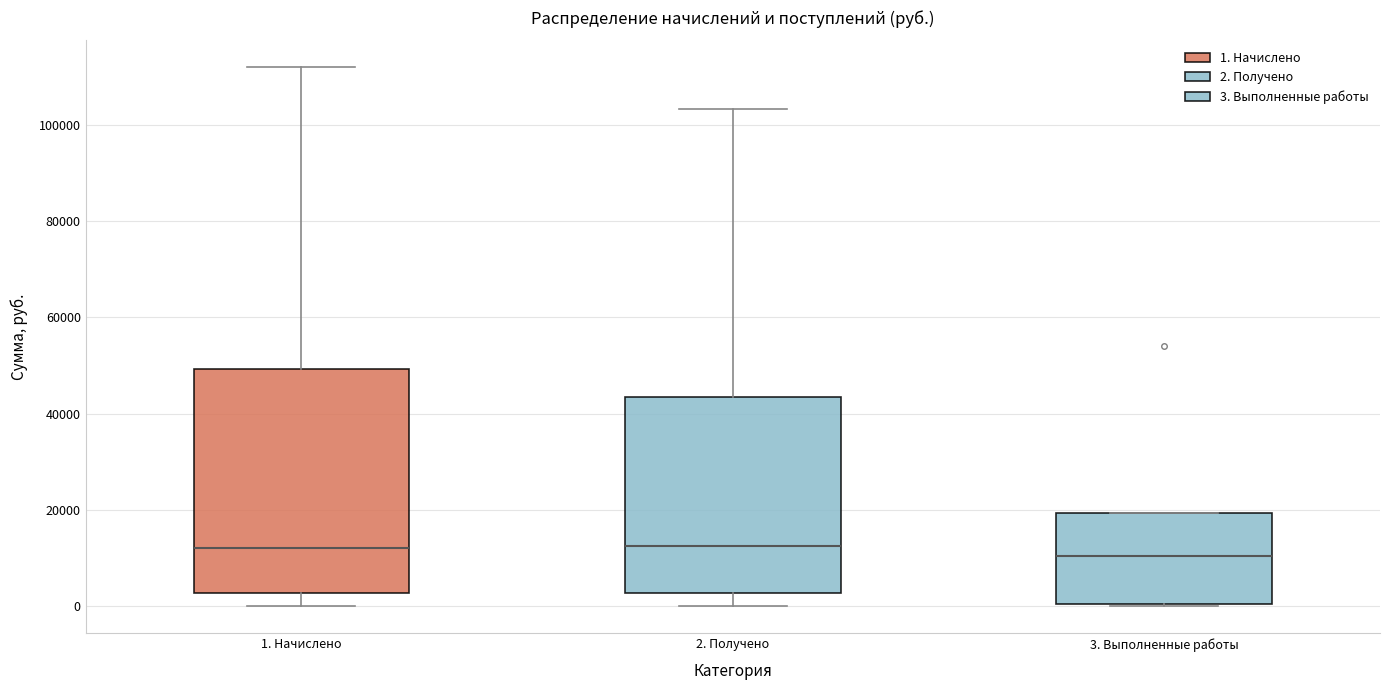

Comparing the boxes themselves (not the whiskers), which one is the tallest?

1. Начислено